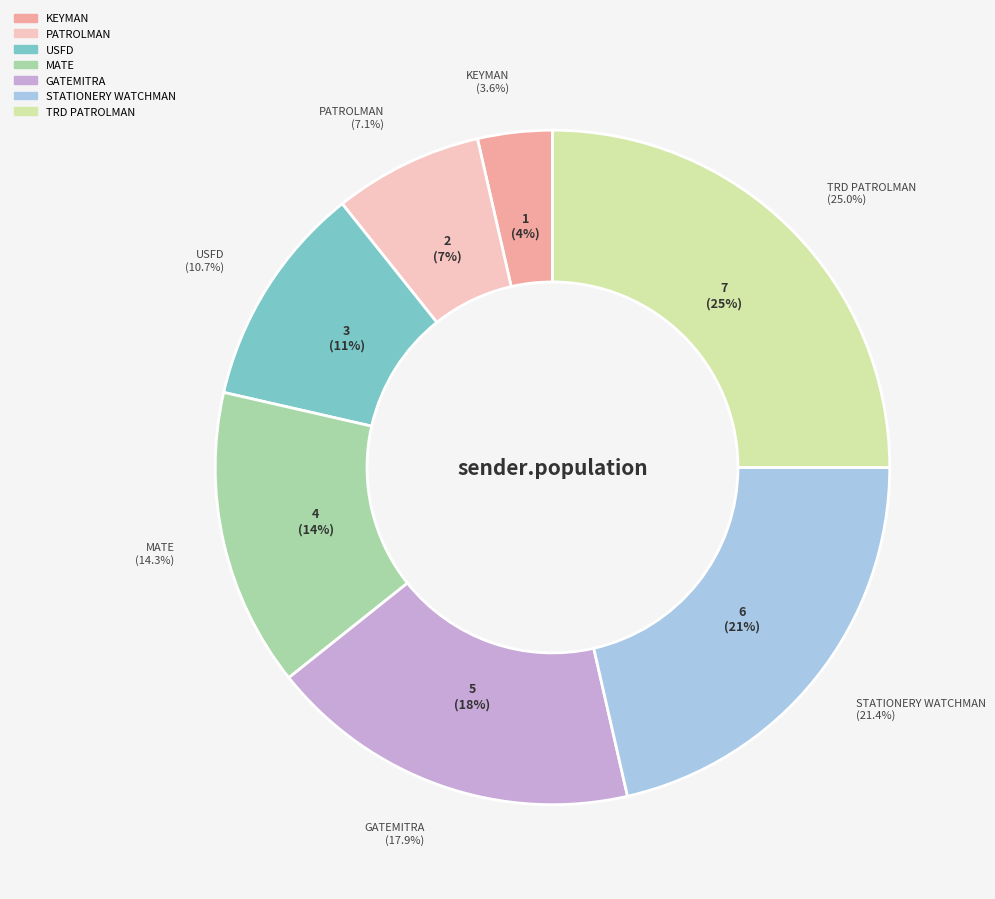

Does any single category account for the majority?

No